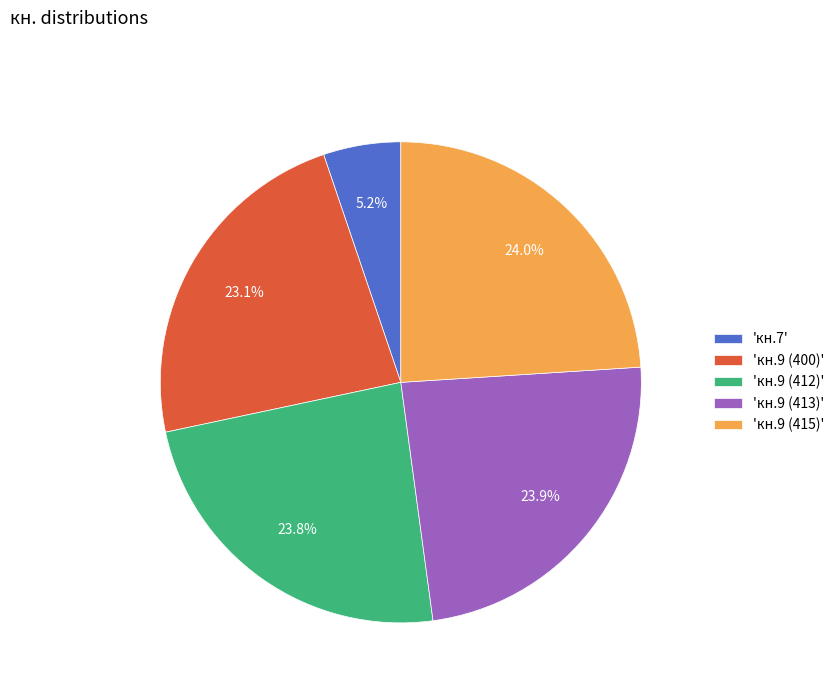

Is there any slice that represents more than half of the pie?

No